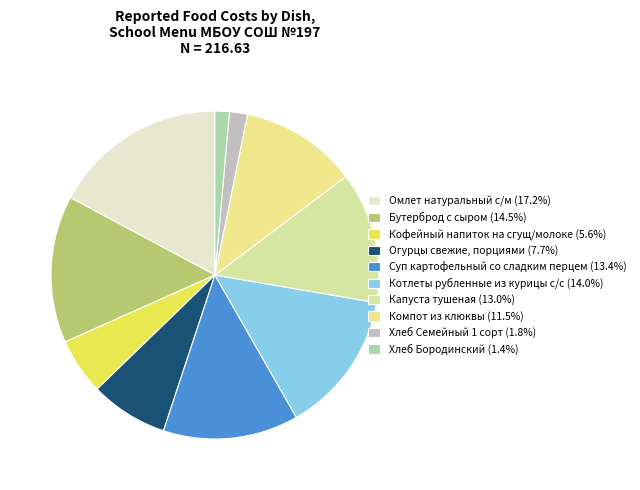

Combined, do Огурцы свежие, порциями and Котлеты рубленные из курицы с/с account for over 50%?

No